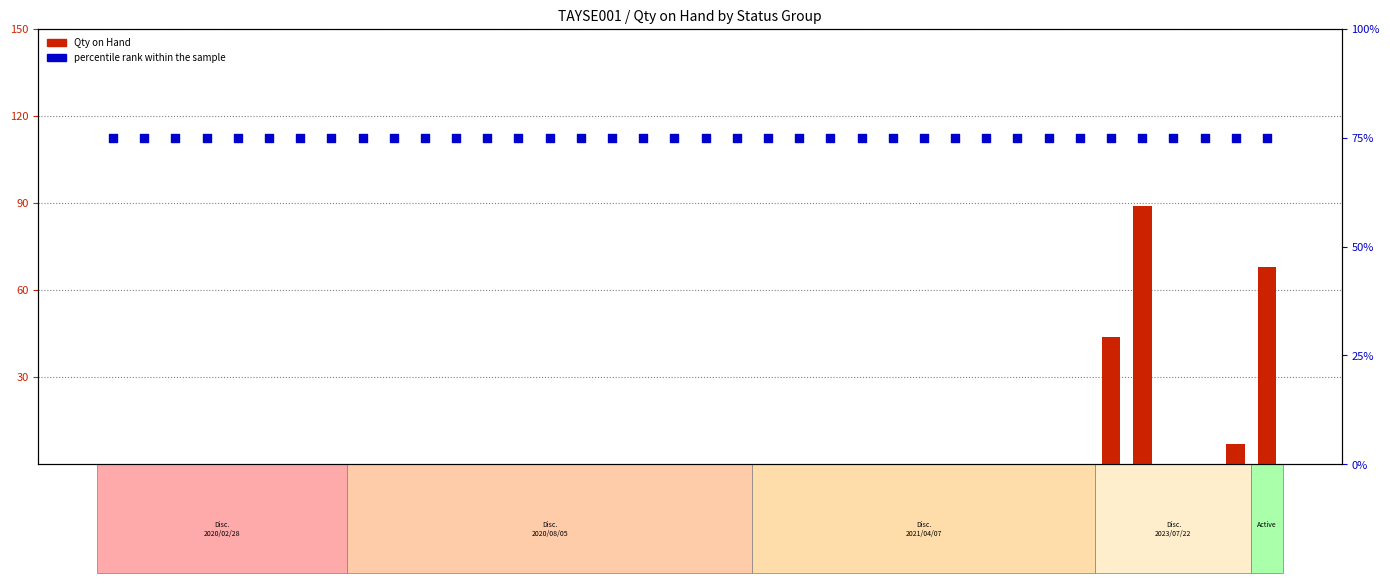

What is the total value across all series at VND1420_5x8?

119